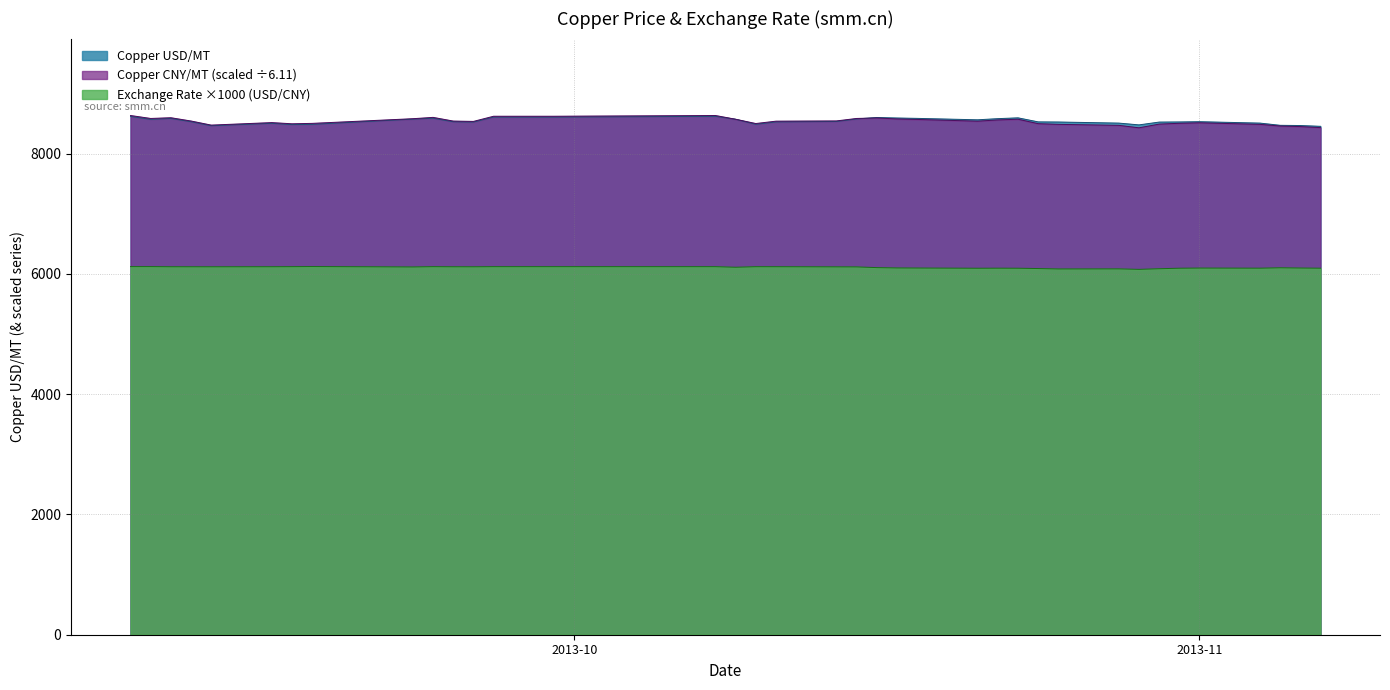

What is the total value across all series at 2013.10.22?

23235.6